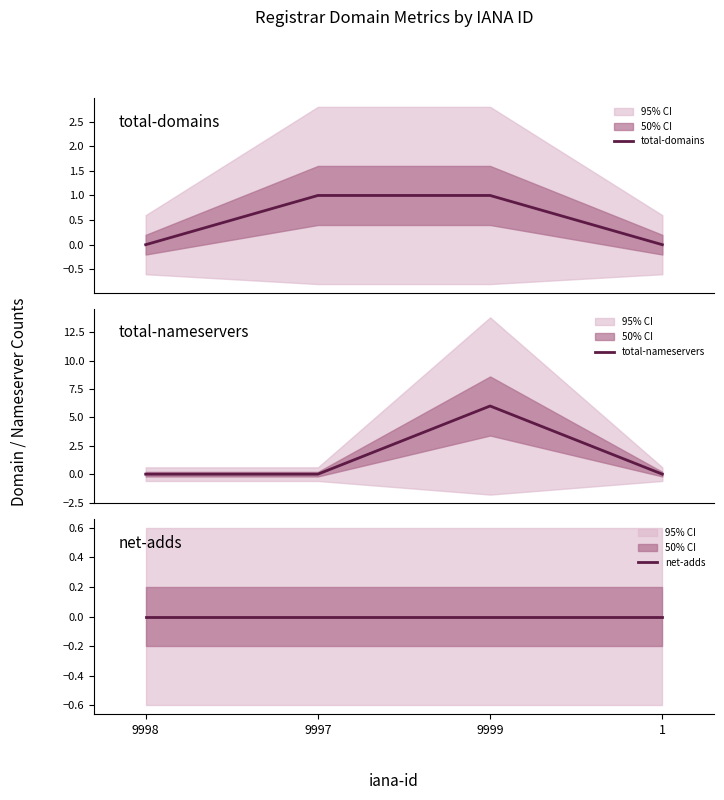

How many distinct data groups are displayed?

3